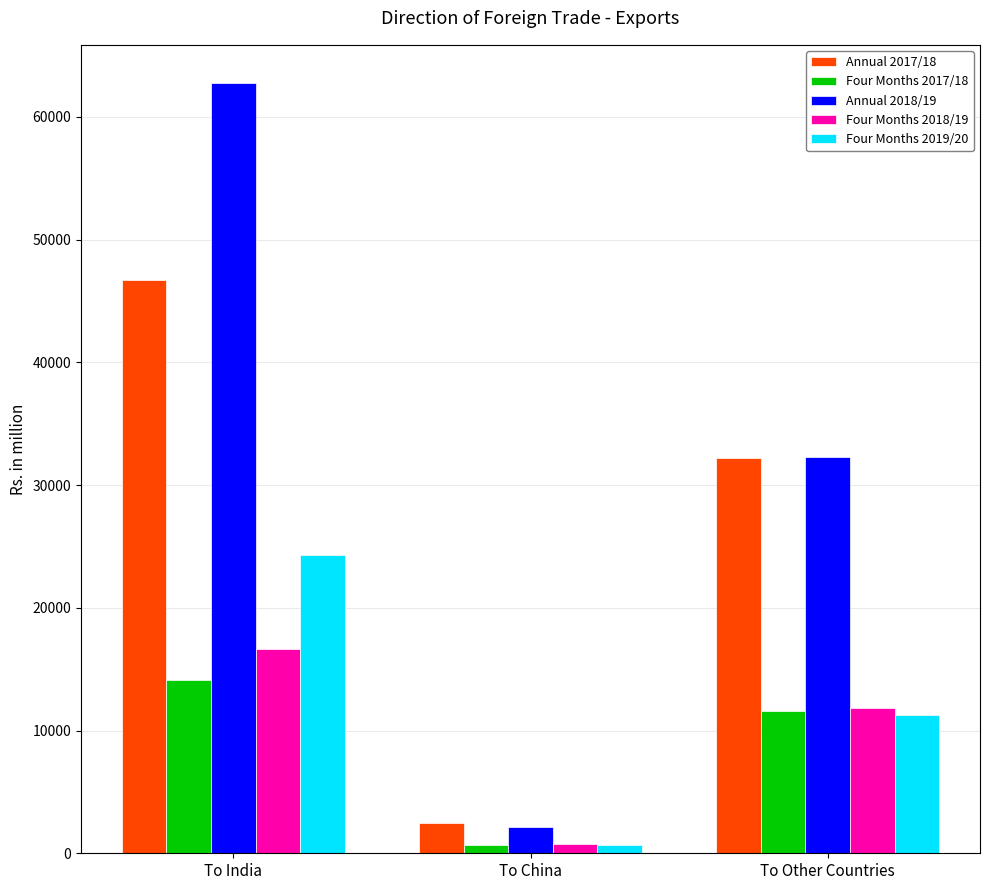

How many bars are there in each group?

5